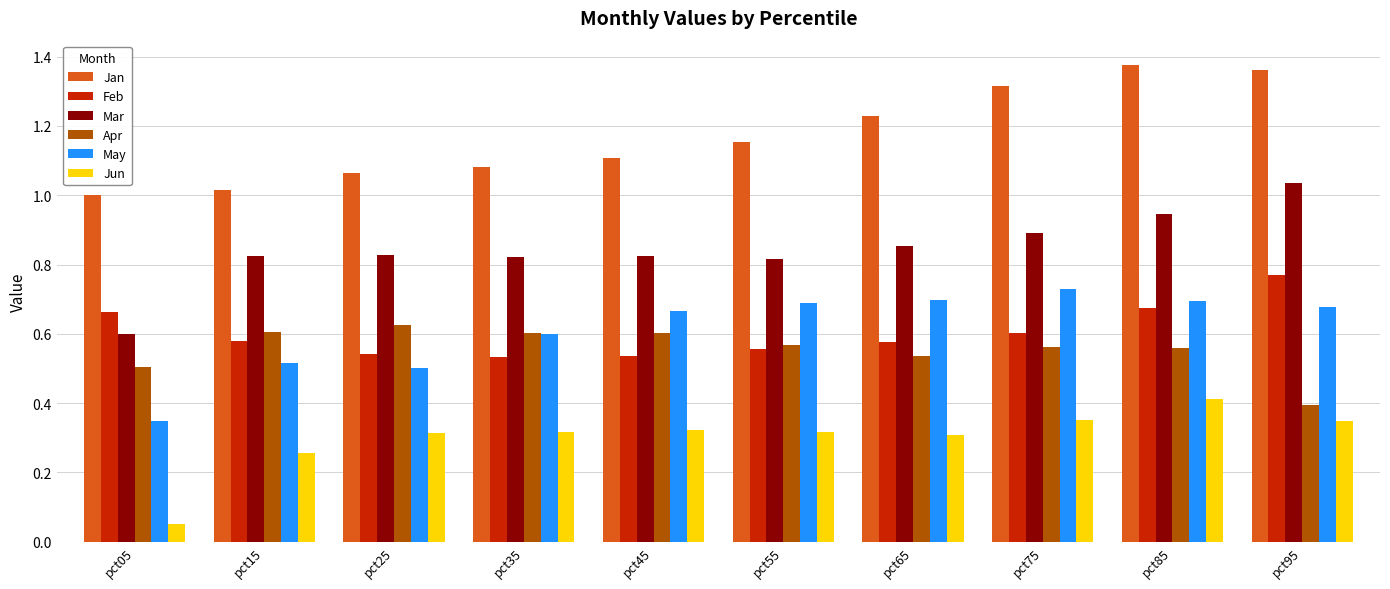

Count the number of categories in the chart.

10